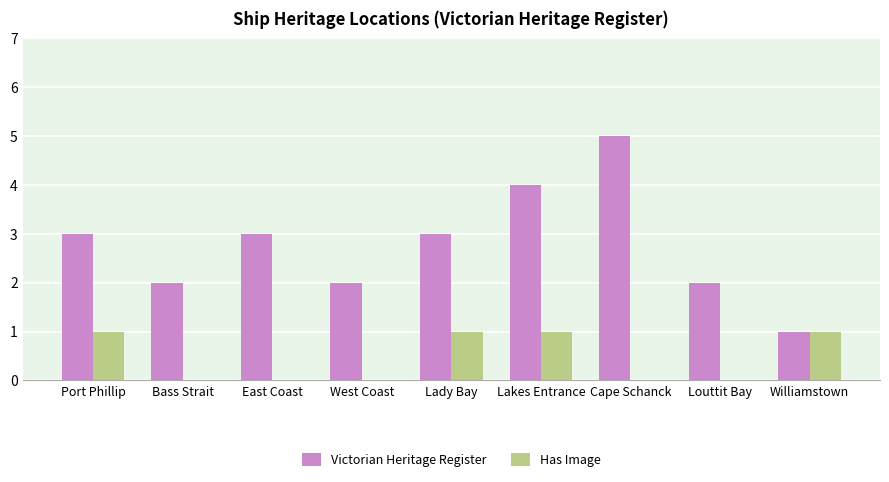

Which series has the widest spread of values?

Victorian Heritage Register